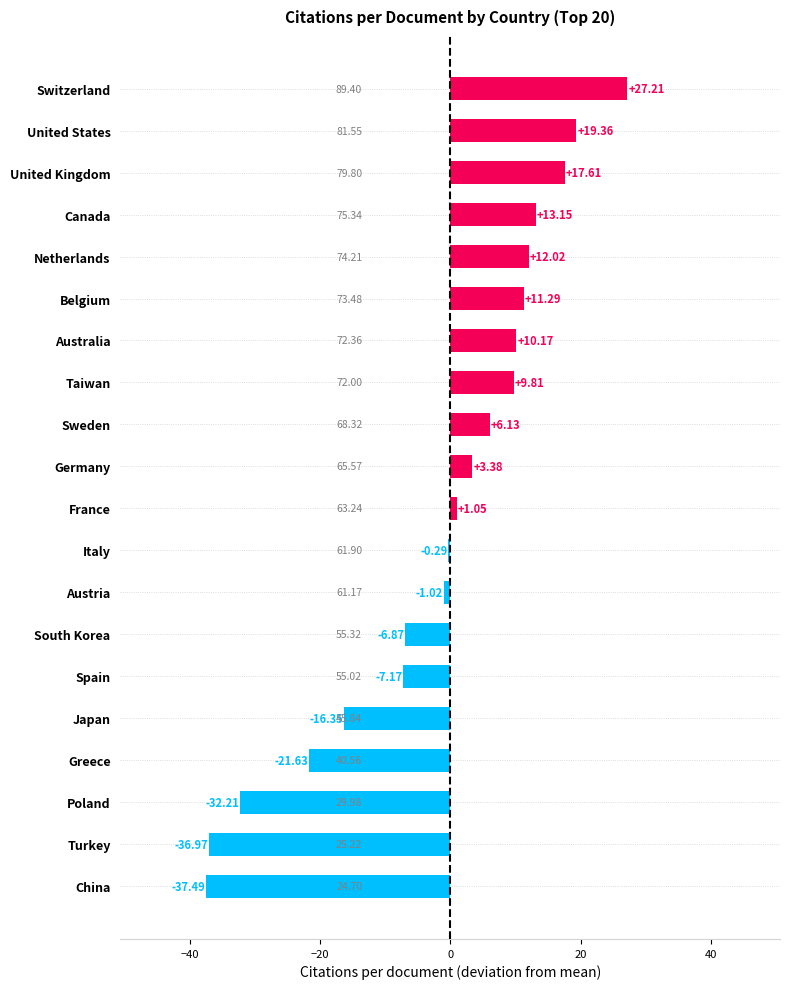

Which category has the highest value across all series?

Switzerland